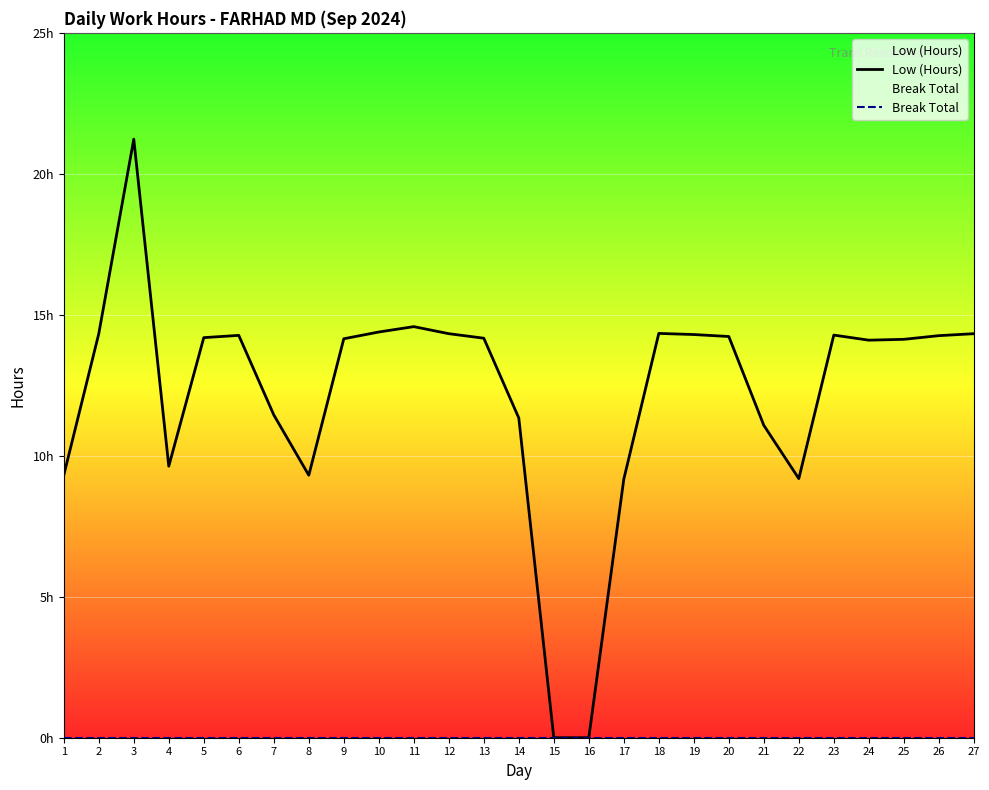

Rank the series by their average value, from highest to lowest.

Low (Hours), Break Total